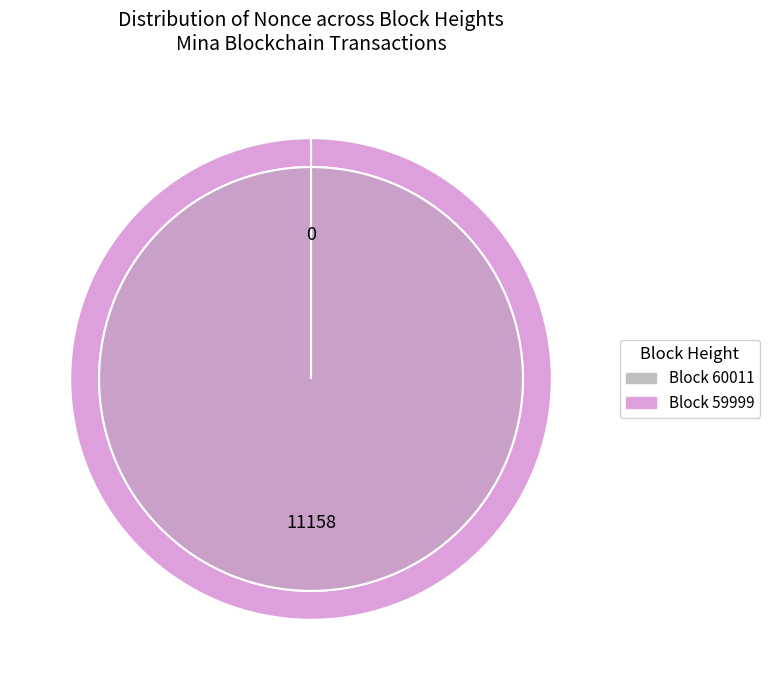

Is it true that 60011 is 1% of the pie?

False